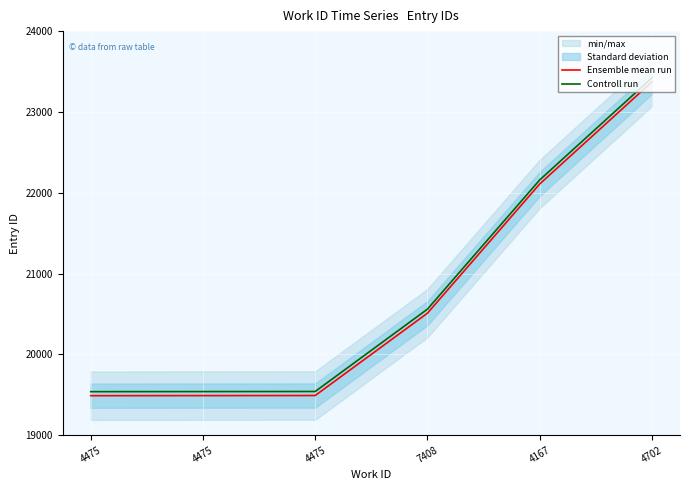

Which series has the largest range (max minus min)?

Ensemble mean run